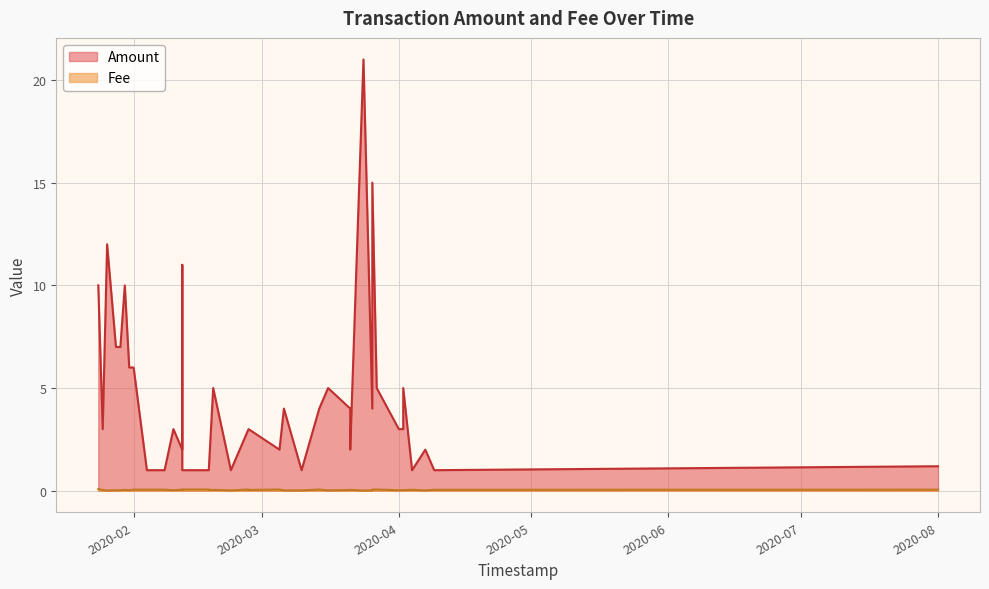

What is the total value across all series at 2020-02-12?

2.1